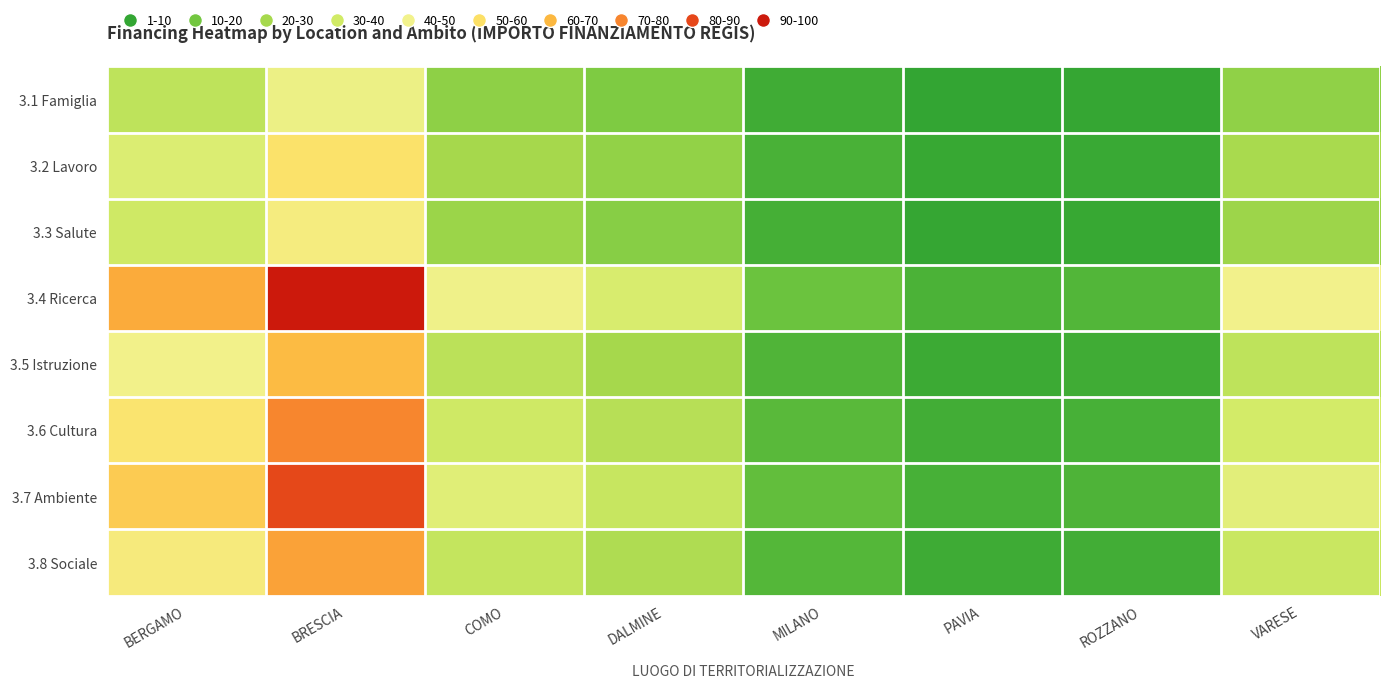

At how many categories does at least one series exceed 60?

2